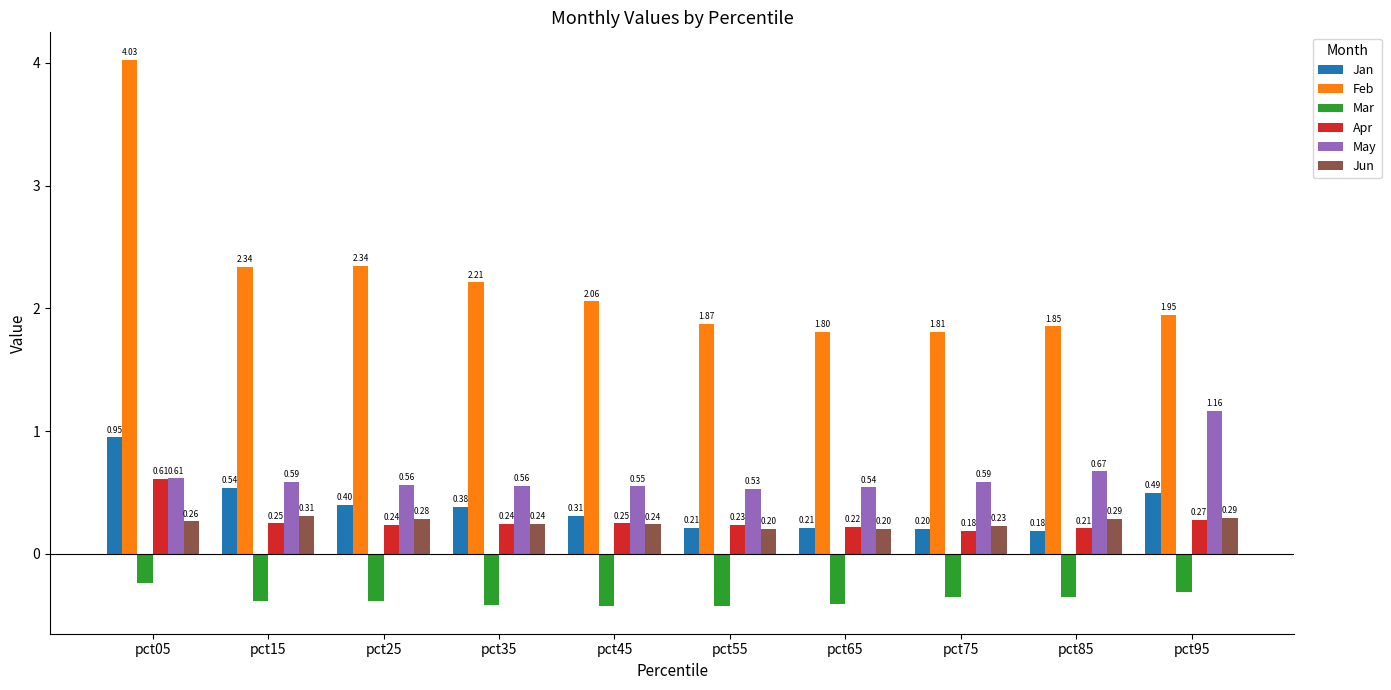

What is the sum of all Apr values?

2.7